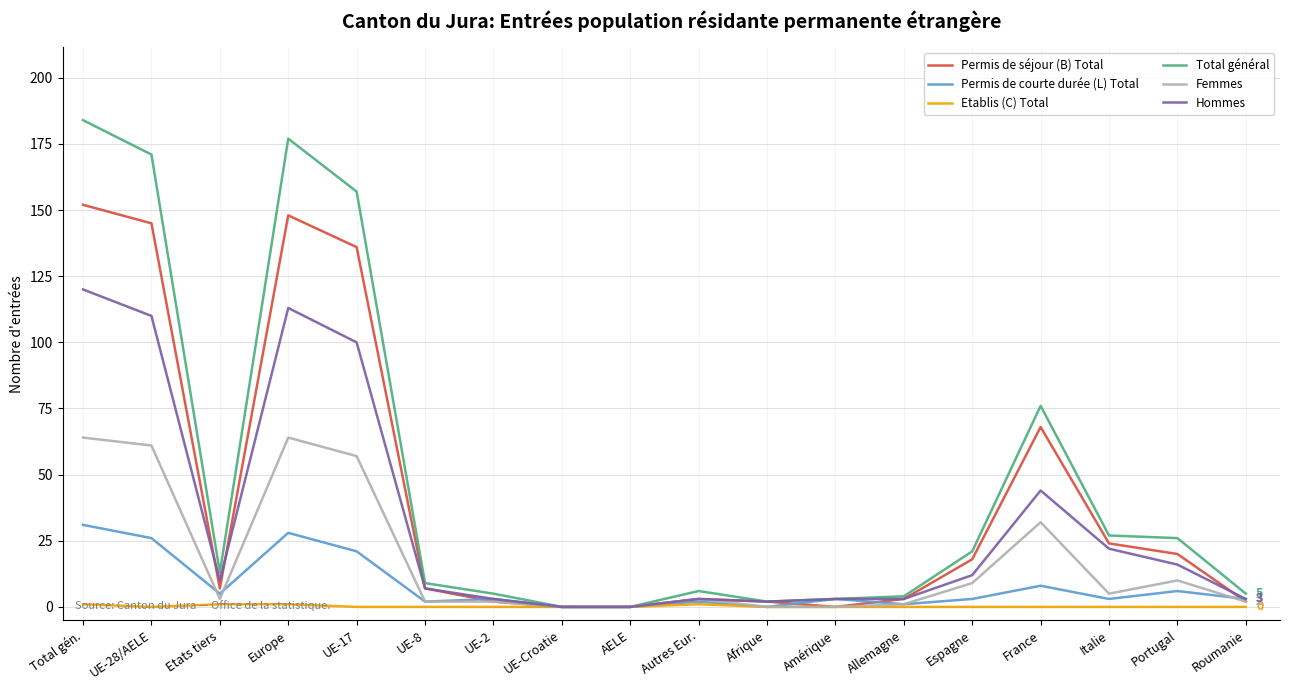

List the series in order of their overall mean, highest first.

Total général, Permis de séjour (B) Total, Hommes, Femmes, Permis de courte durée (L) Total, Etablis (C) Total